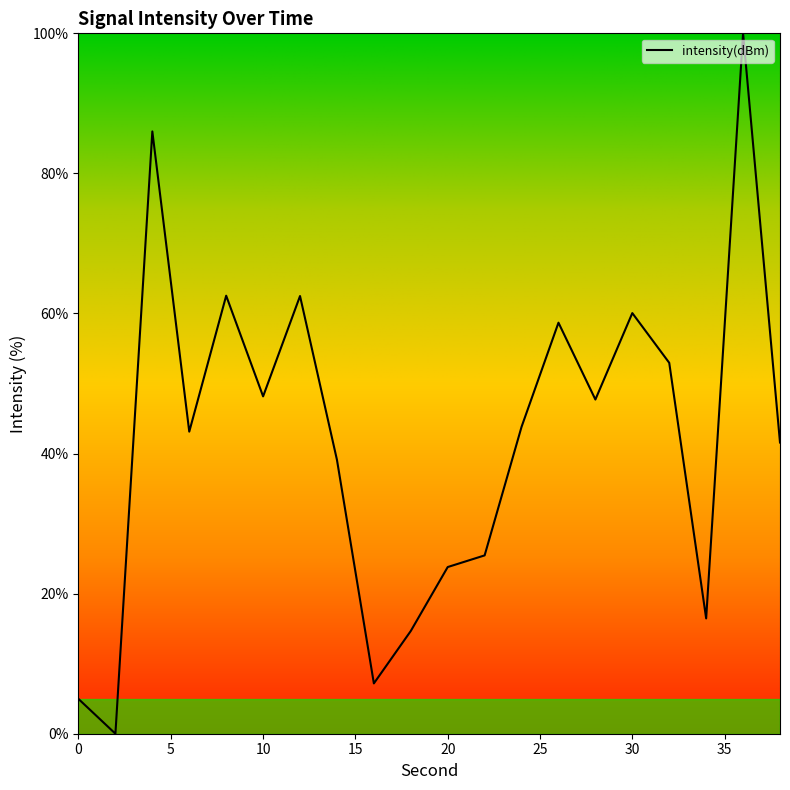

What is the greatest value displayed?

100.0